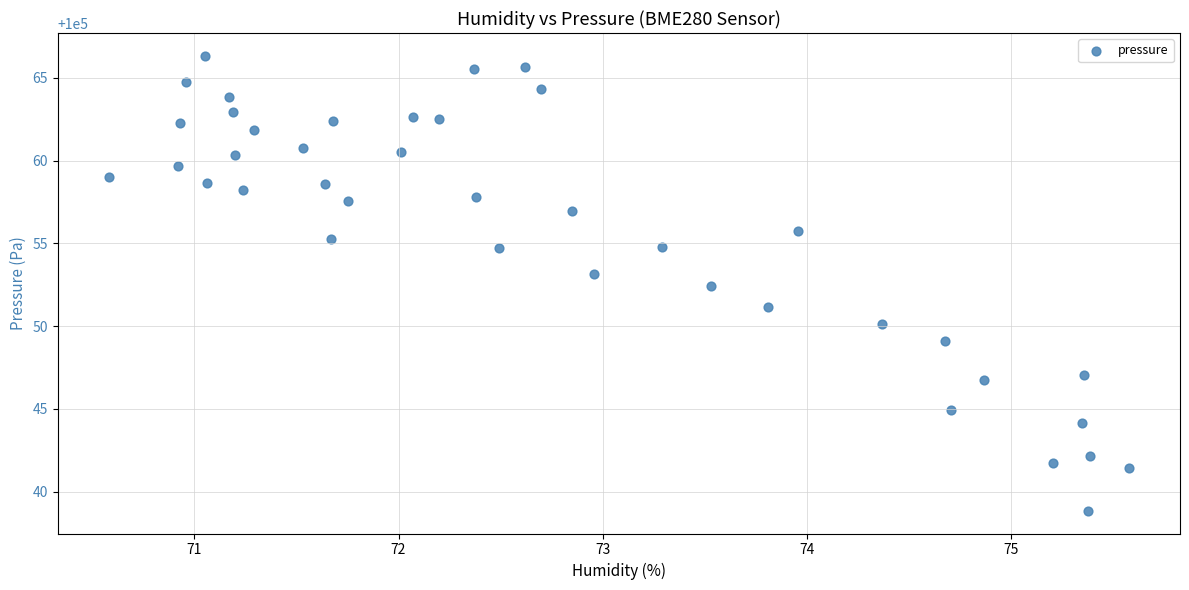

What Y value in the scatter plot is closest to 100052?

100052.4